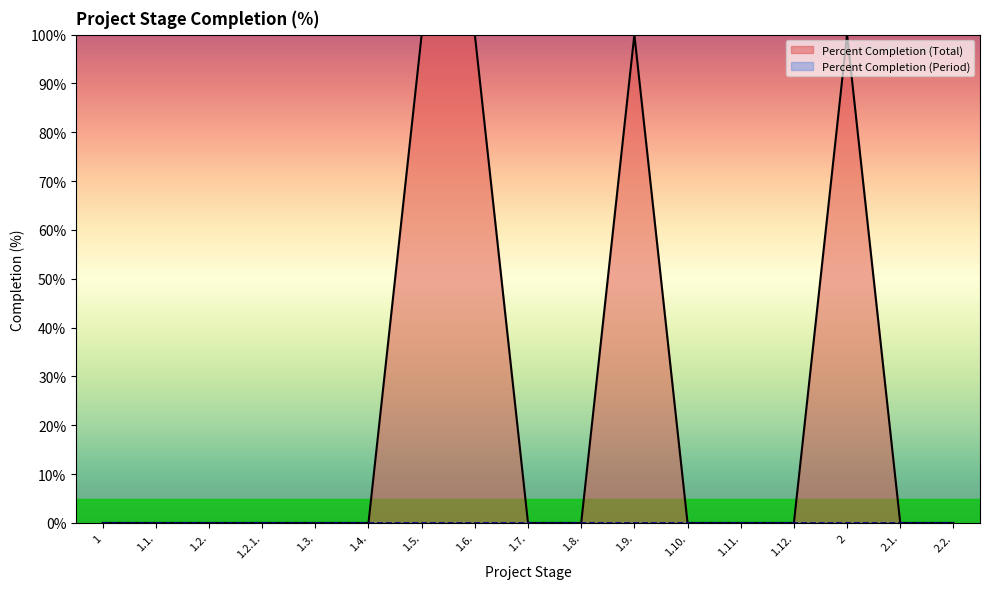

Reading left to right, transcribe all the data shown in this chart.

1=0	1.1.=0	1.2.=0	1.2.1.=0	1.3.=0	1.4.=0	1.5.=100	1.6.=100	1.7.=0	1.8.=0	1.9.=100	1.10.=0	1.11.=0	1.12.=0	2=100	2.1.=0	2.2.=0